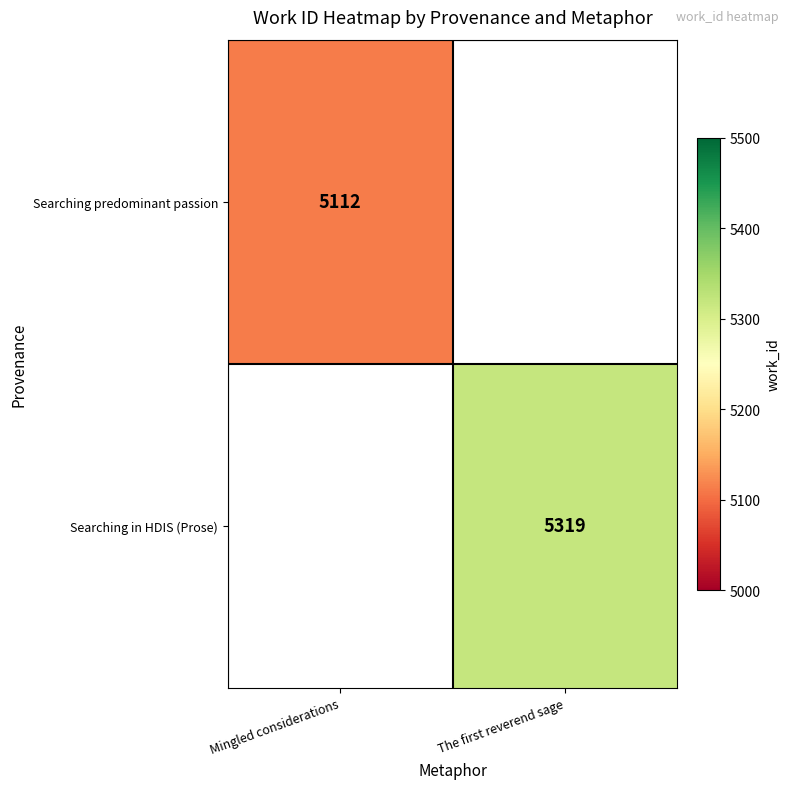

The Searching predominant passion series shows 5112 at Mingled considerations. True or false?

True